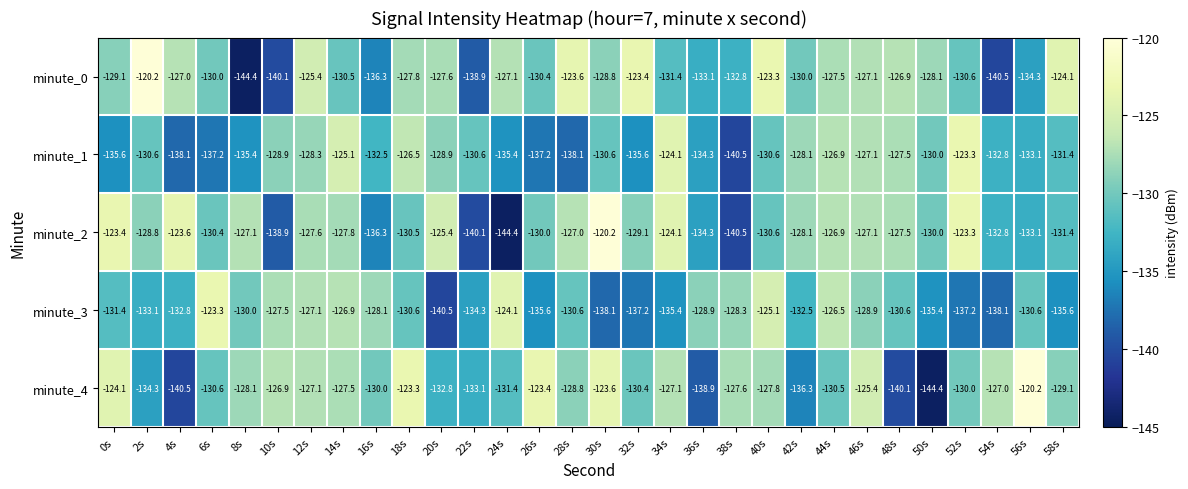

What is the smallest value displayed?

-144.4